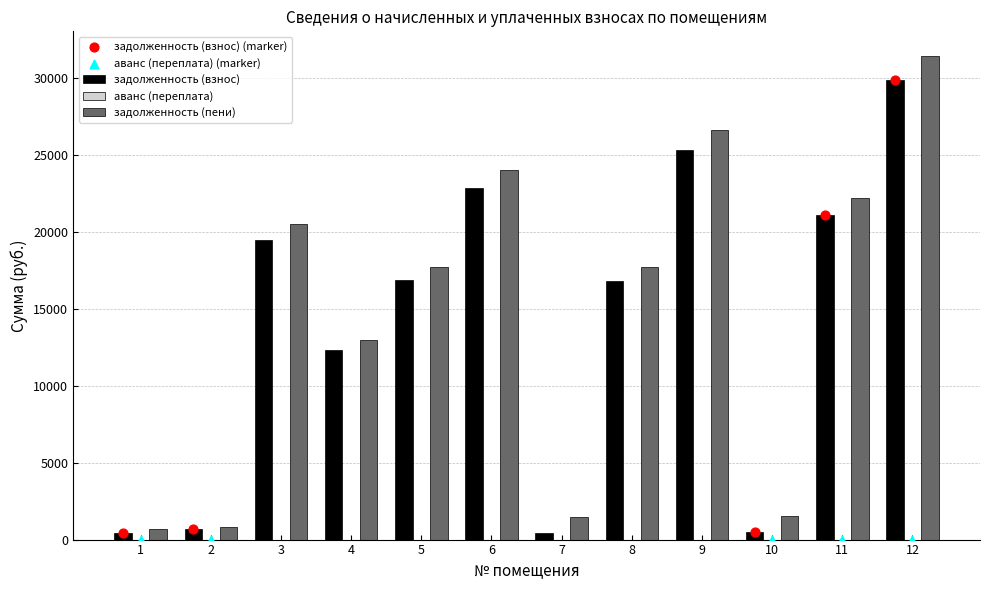

Which series contains the highest Y value?

задолженность (пени)